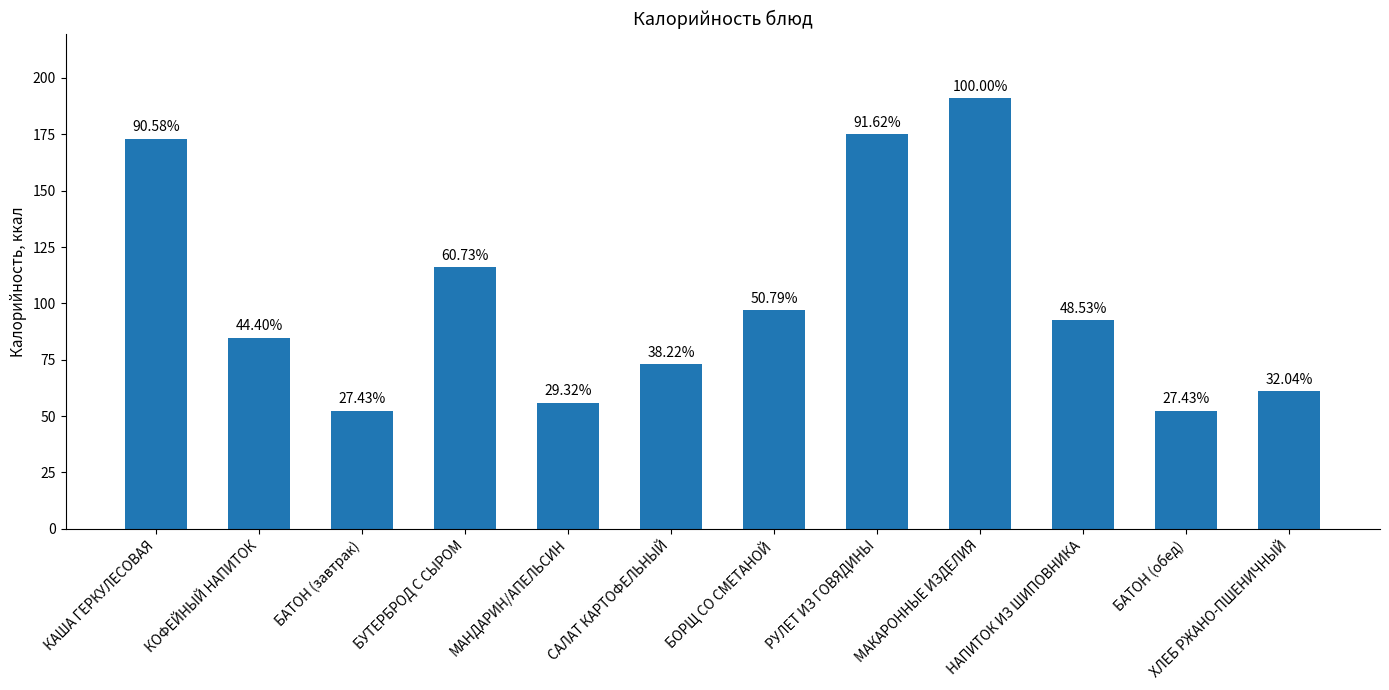

How many bars are there in total?

12